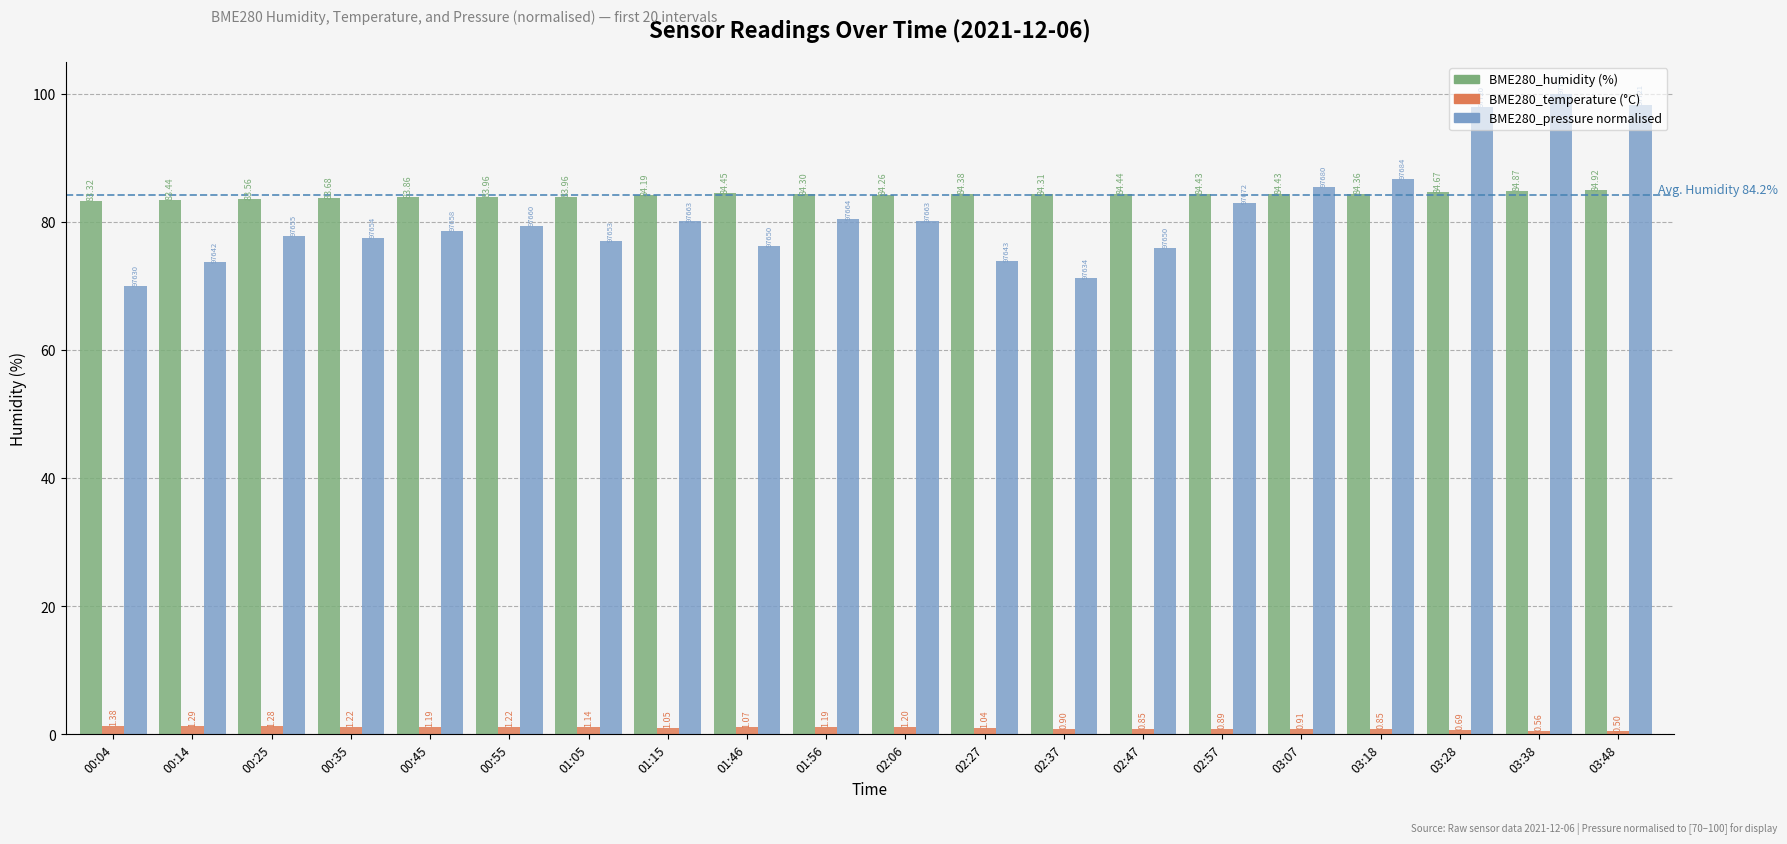

At which category is the sum across all series the highest?

03:38